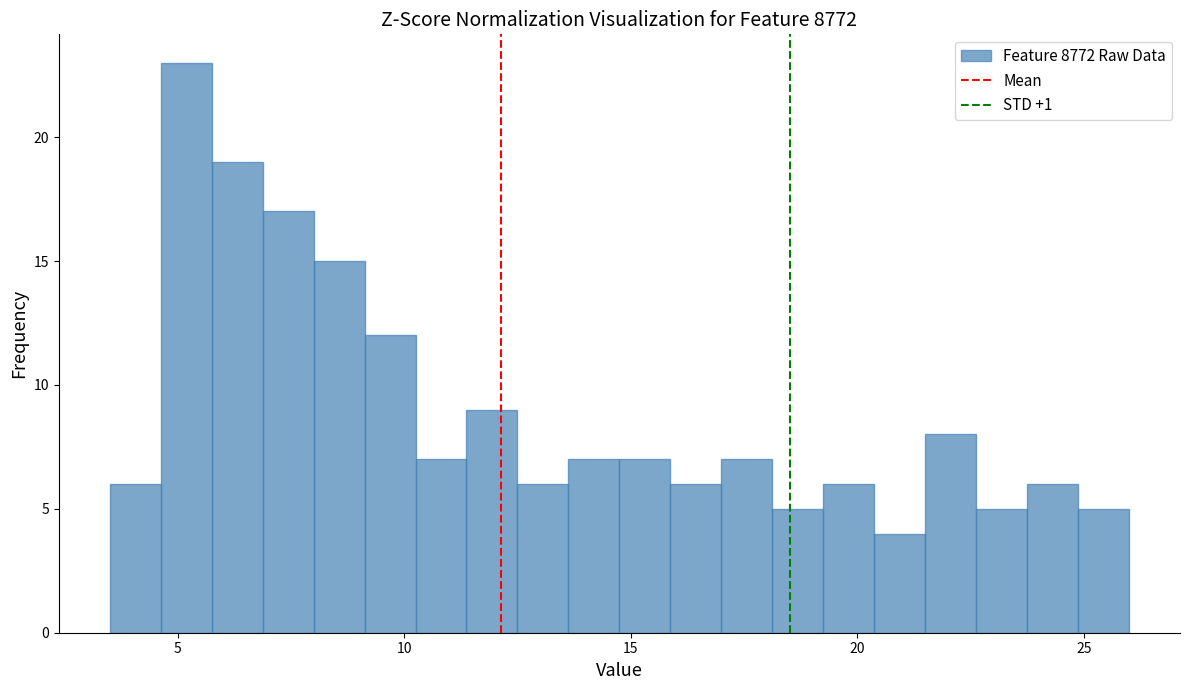

Around what value on the x-axis is the tallest bar? Give the approximate position of its centre, as read against the axis.

5.0